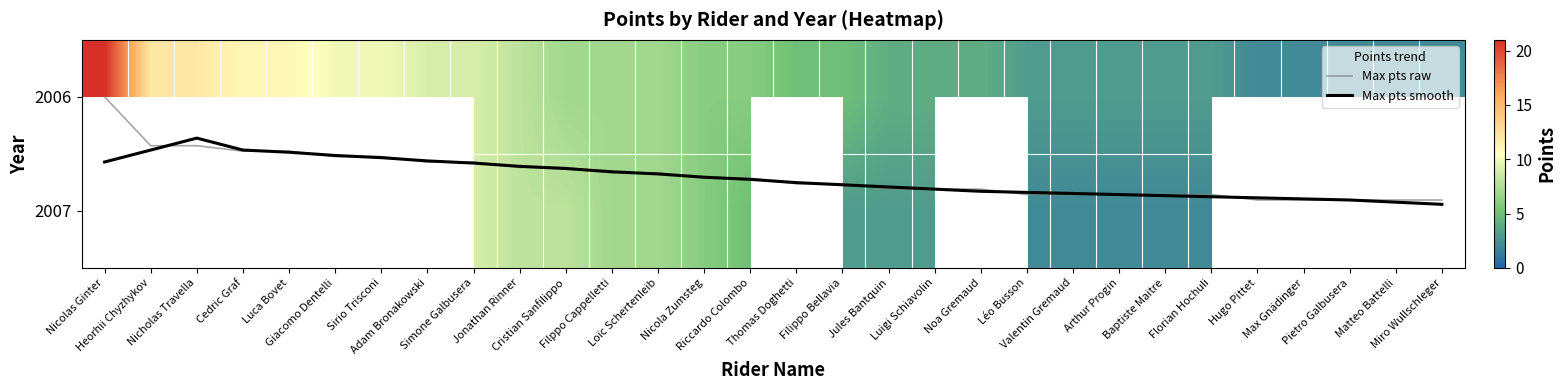

Is it true that 2006 equals 1.3 at Noa Gremaud?

False